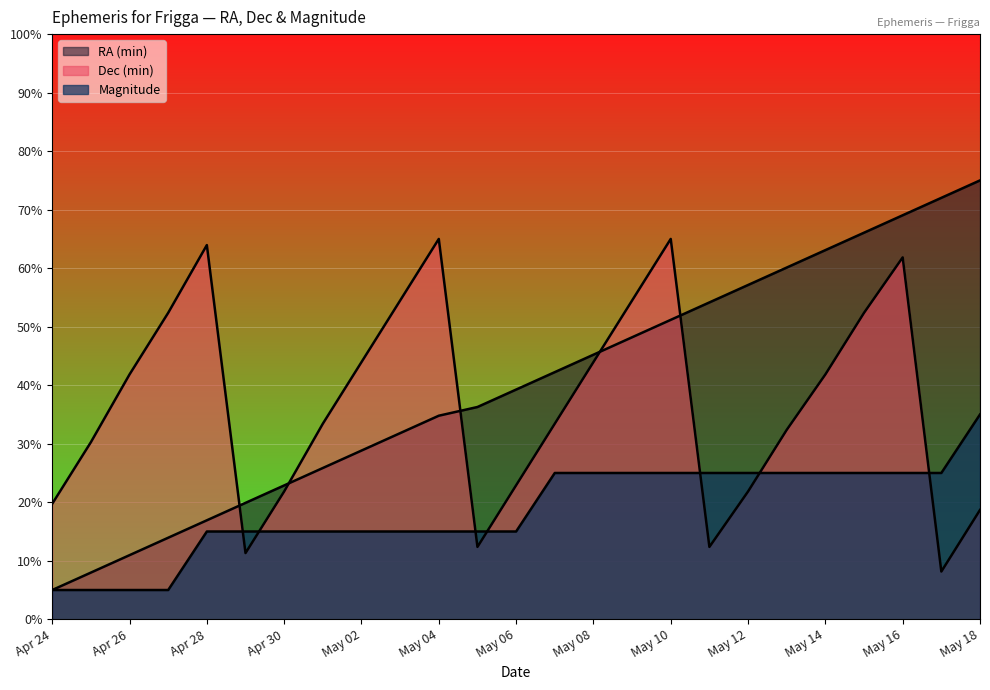

True or false: RA (min) and Magnitude cross at least once.

False